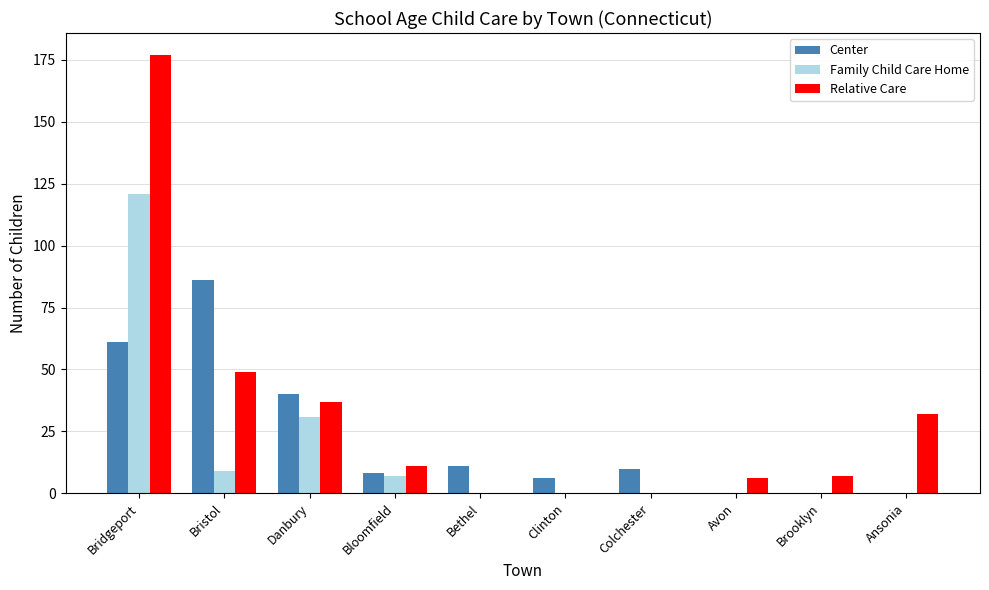

Reading left to right, extract all data points from this chart.

Center: 61	86	40	8	11	6	10	0	0	0
Family Child Care Home: 121	9	31	7	0	0	0	0	0	0
Relative Care: 177	49	37	11	0	0	0	6	7	32